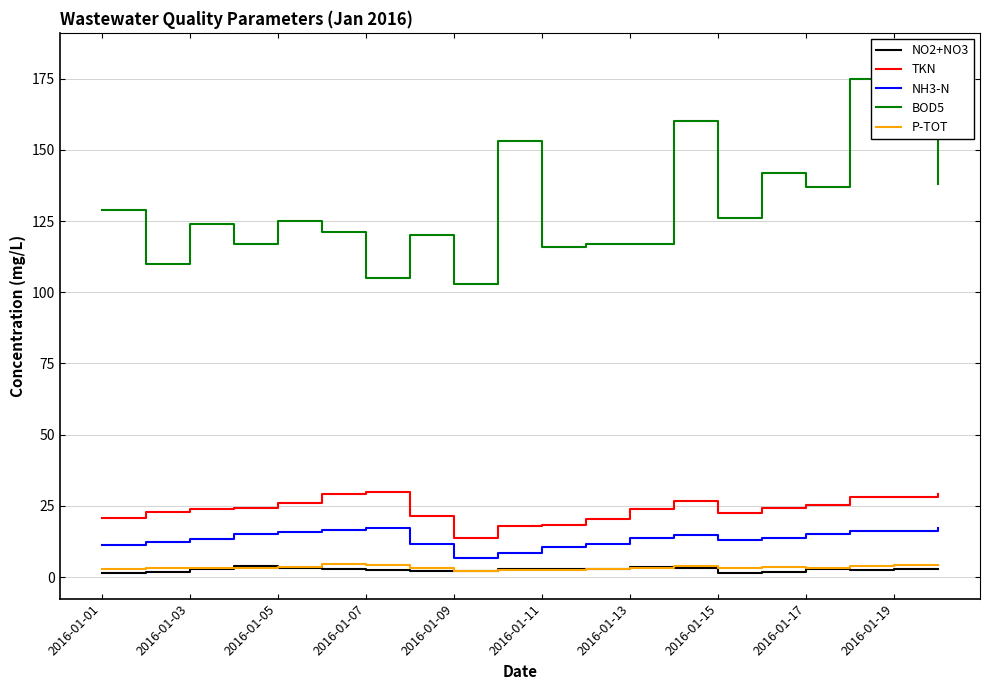

Reading right to left, extract all data points from this chart.

NO2+NO3: 3.0	2.9	2.7	2.9	1.9	1.5	3.1	3.6	2.7	3.0	2.8	2.4	2.3	2.6	2.7	3.2	3.8	3.0	1.9	1.6
TKN: 29.3	28.2	28.3	25.2	24.2	22.7	26.8	24.0	20.6	18.5	17.8	13.8	21.5	29.9	29.1	26.0	24.2	24.1	22.8	20.7
NH3-N: 17.4	16.3	16.3	15.1	13.7	13.0	14.7	13.8	11.8	10.5	8.4	6.7	11.8	17.1	16.4	16.0	15.0	13.5	12.4	11.2
BOD5: 138.0	182.0	175.0	137.0	142.0	126.0	160.0	117.0	117.0	116.0	153.0	103.0	120.0	105.0	121.0	125.0	117.0	124.0	110.0	129.0
P-TOT: 4.3	4.3	4.1	3.4	3.5	3.3	4.0	3.3	2.8	2.6	2.6	2.1	3.3	4.4	4.6	3.6	3.3	3.4	3.2	3.0